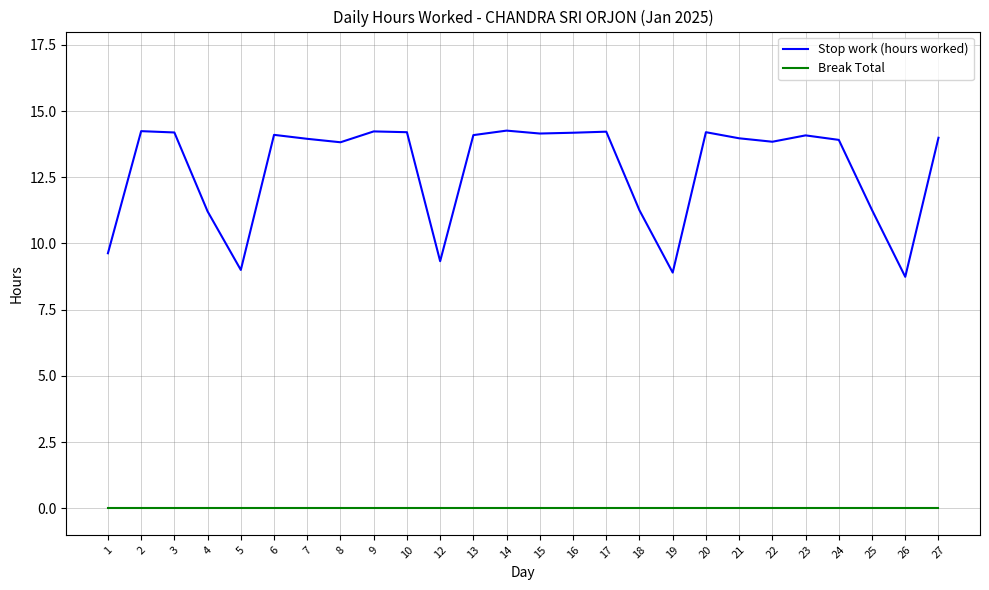

Which series has the largest range (max minus min)?

Stop work (hours worked)